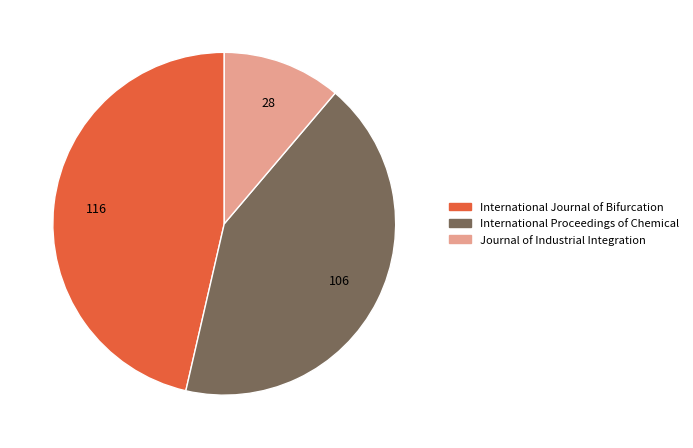

Which has a higher value, International Journal of Bifurcation or International Proceedings of Chemical?

International Journal of Bifurcation